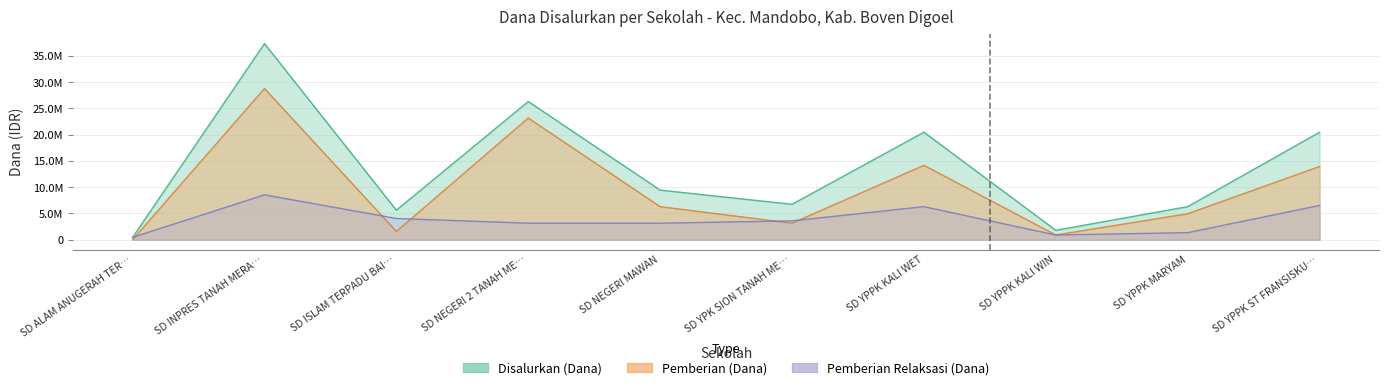

True or false: Pemberian (Dana) and Disalurkan (Dana) intersect in this chart.

False